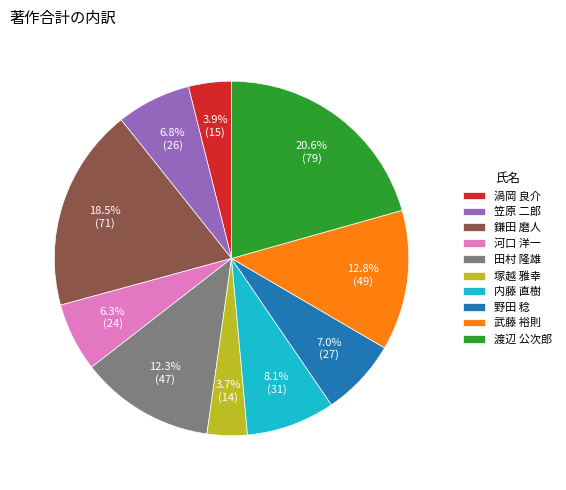

Do 塚越 雅幸 and 内藤 直樹 together represent more than half of the pie?

No